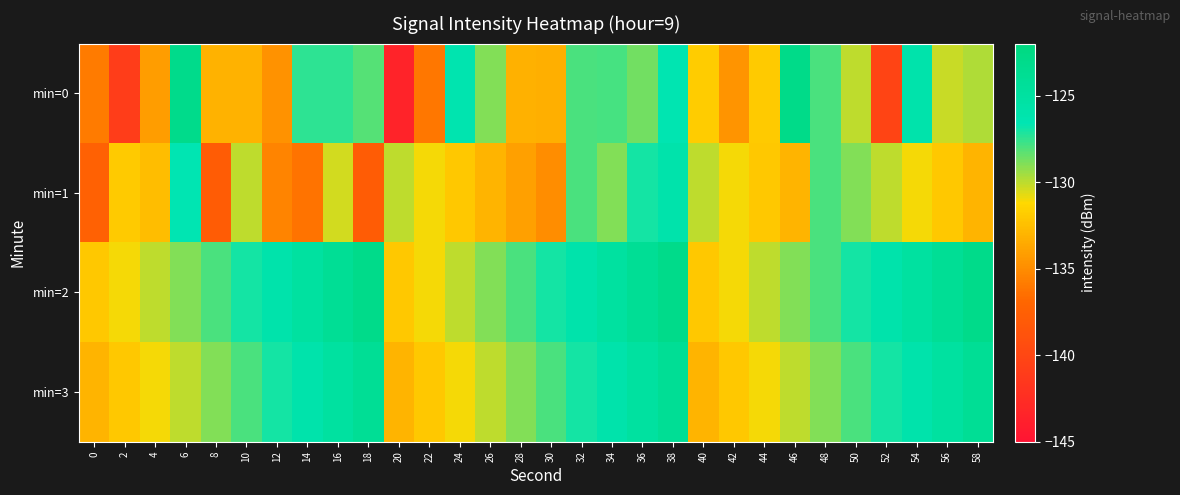

Which series has the largest total across all categories?

min=2